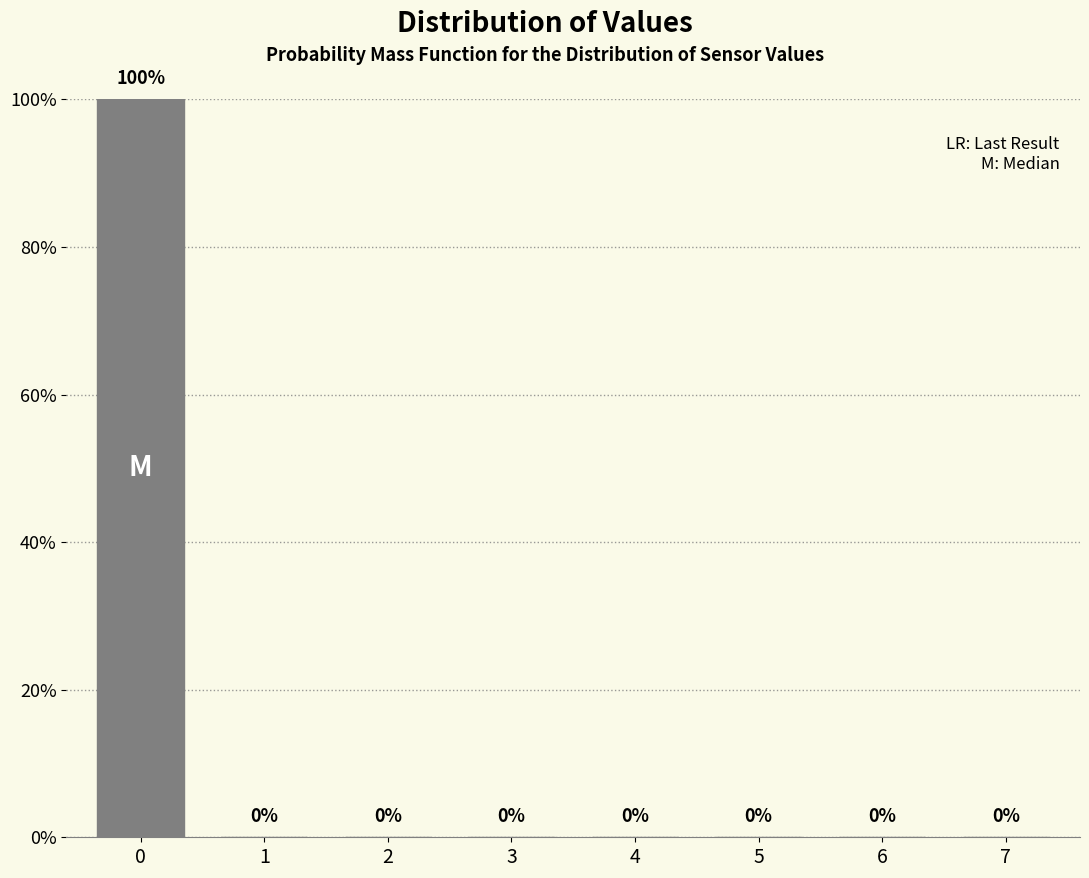

Reading left to right, extract all data points from this chart.

0=100	1=0	2=0	3=0	4=0	5=0	6=0	7=0